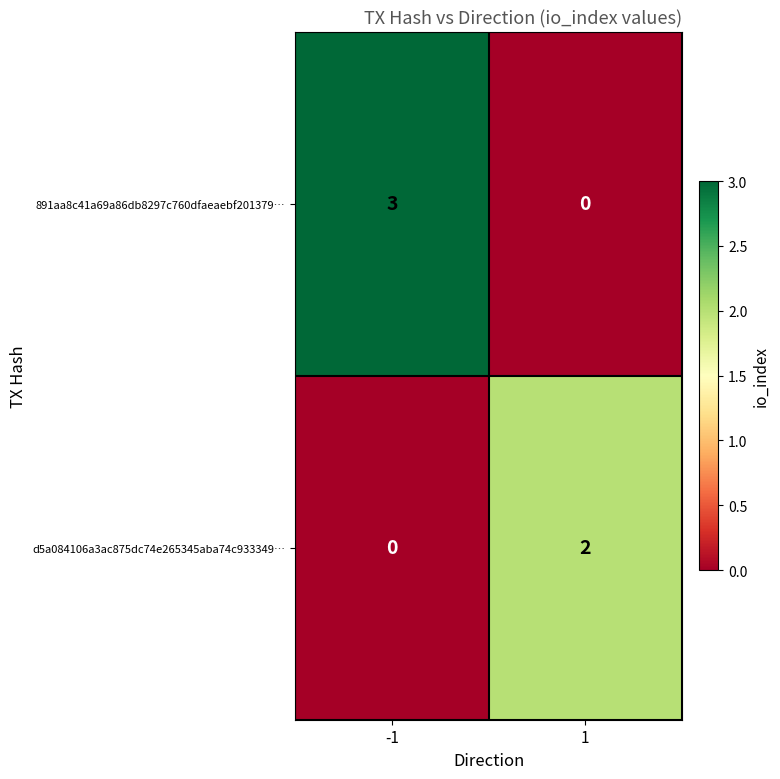

Which category has the highest value across all series?

-1